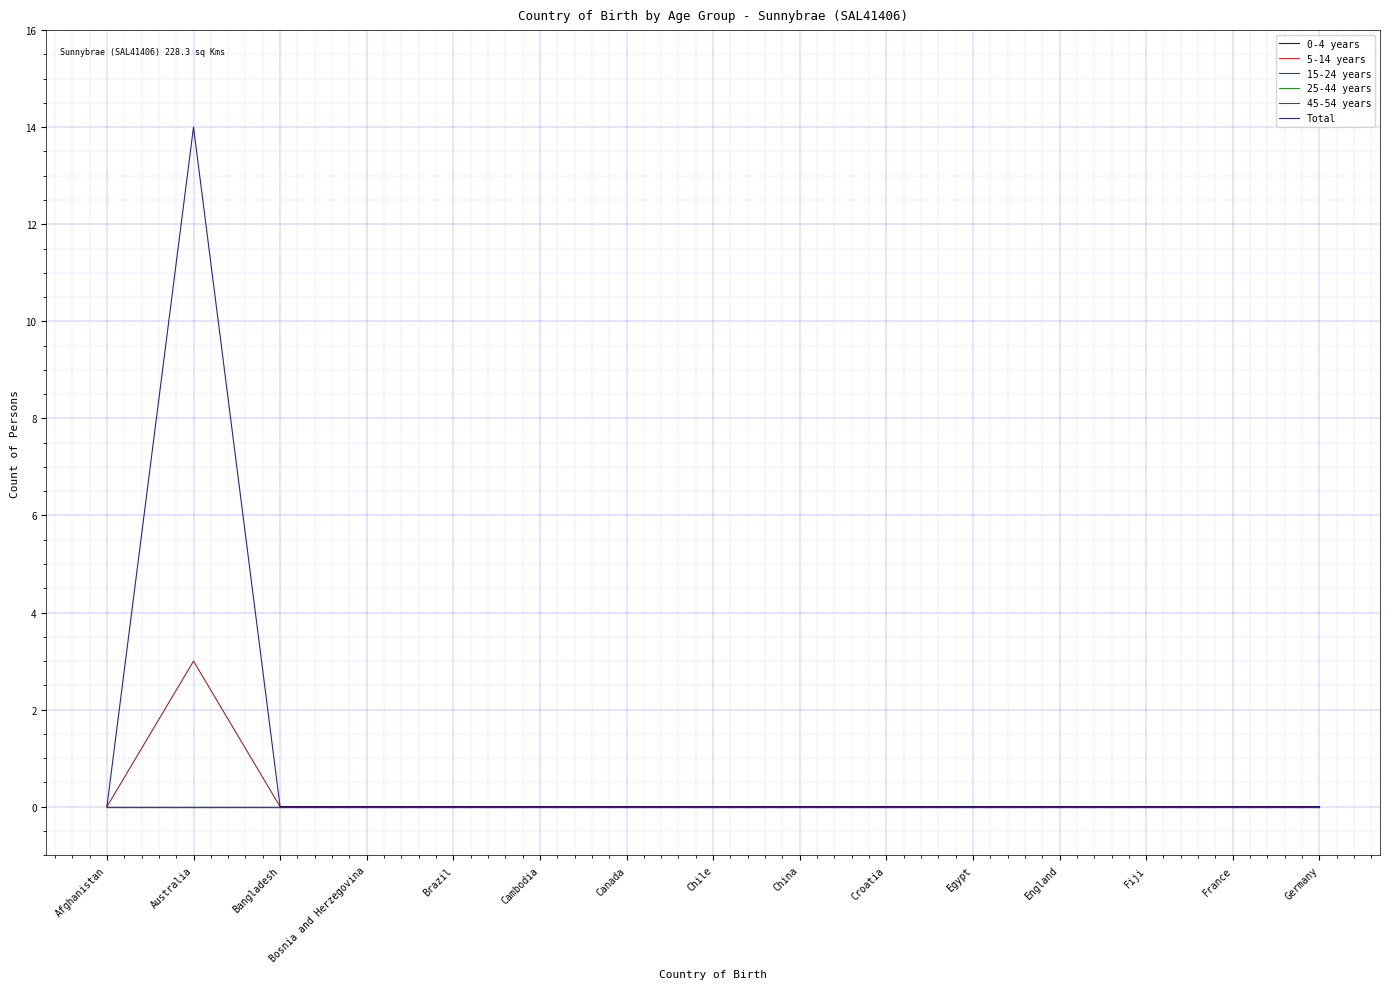

True or false: 15-24 years has more than 0 interior local peaks.

False